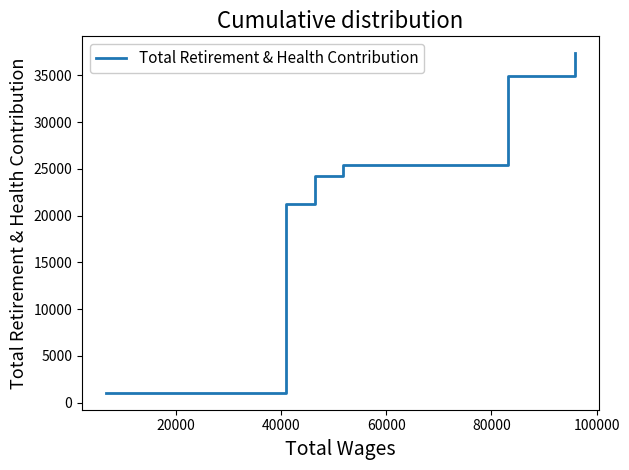

True or false: there are more than 0 points higher than both neighbors.

False